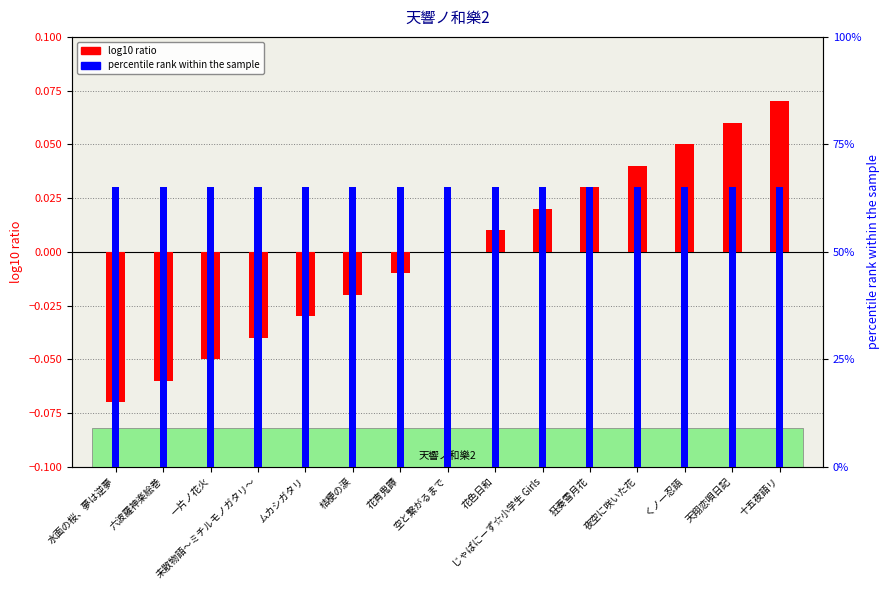

Is the value of percentile rank within the sample at 天翔恋唄日記 greater than the value of log10 ratio at 六波羅神楽絵巻?

Yes